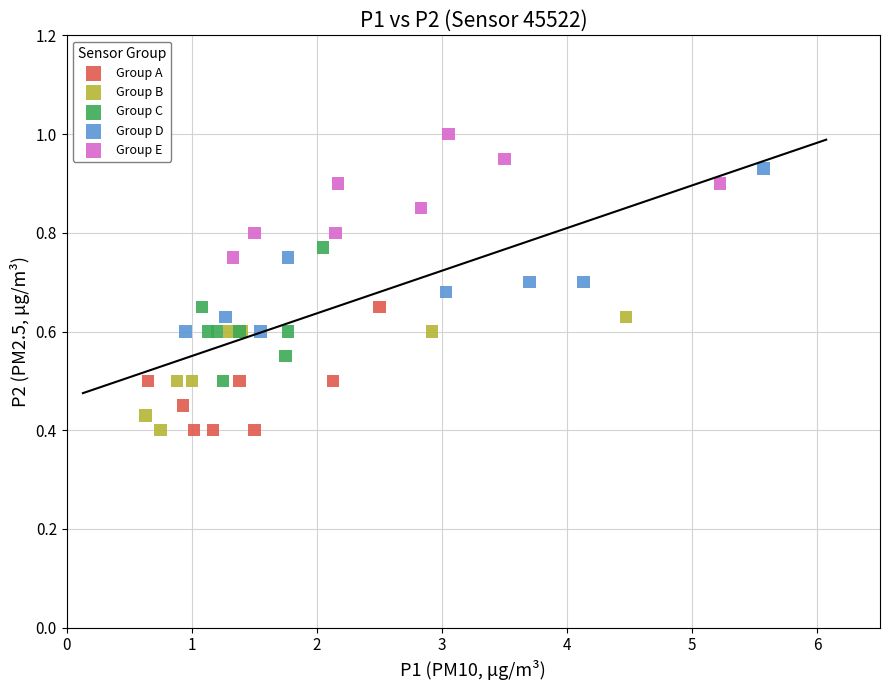

Which series reaches the maximum Y coordinate?

Group E